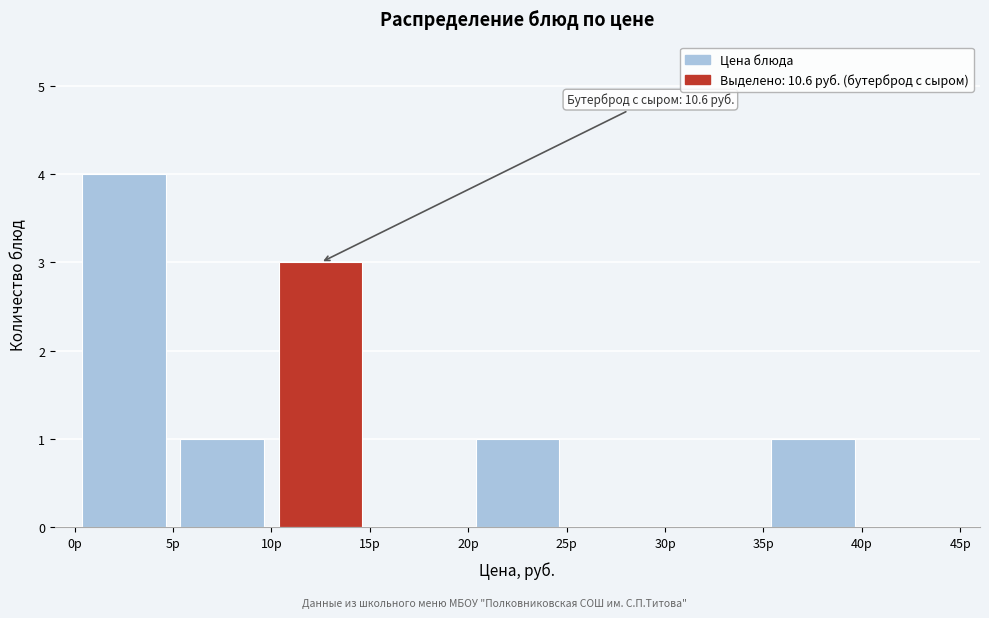

Over which range of the x-axis is the bar tallest?

0 to 5